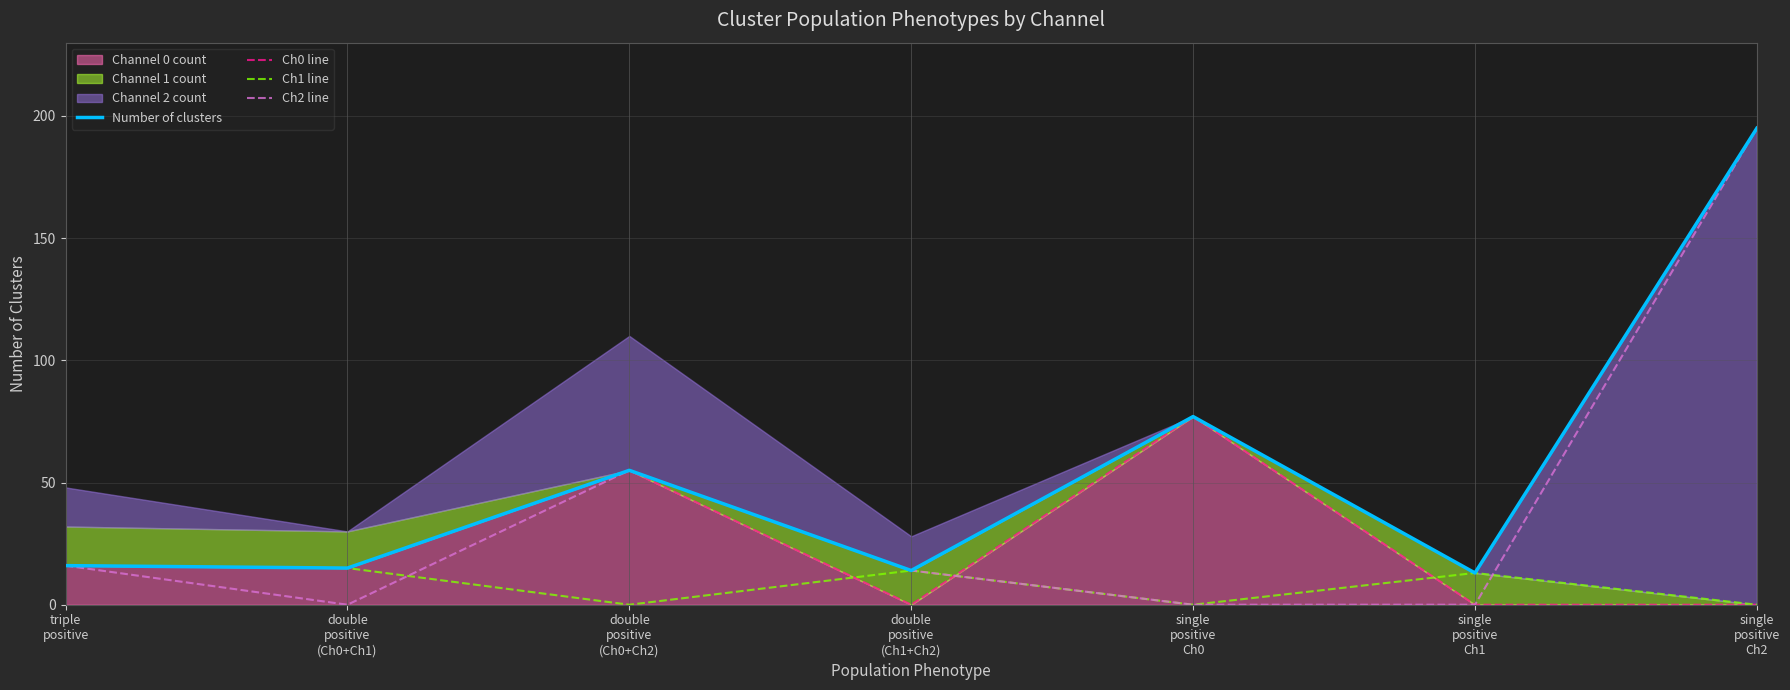

Which series has the largest total across all categories?

Number of clusters